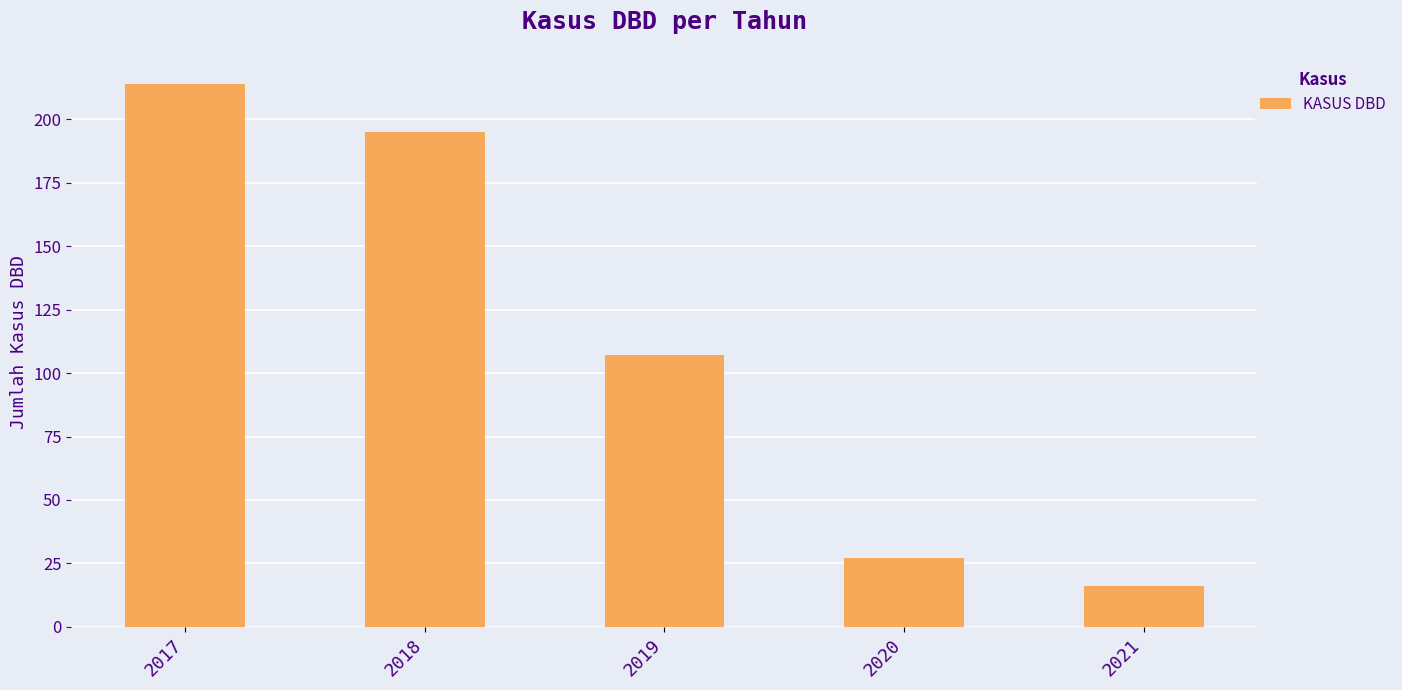

Reading left to right, list all the values displayed in this chart.

2017=214	2018=195	2019=107	2020=27	2021=16